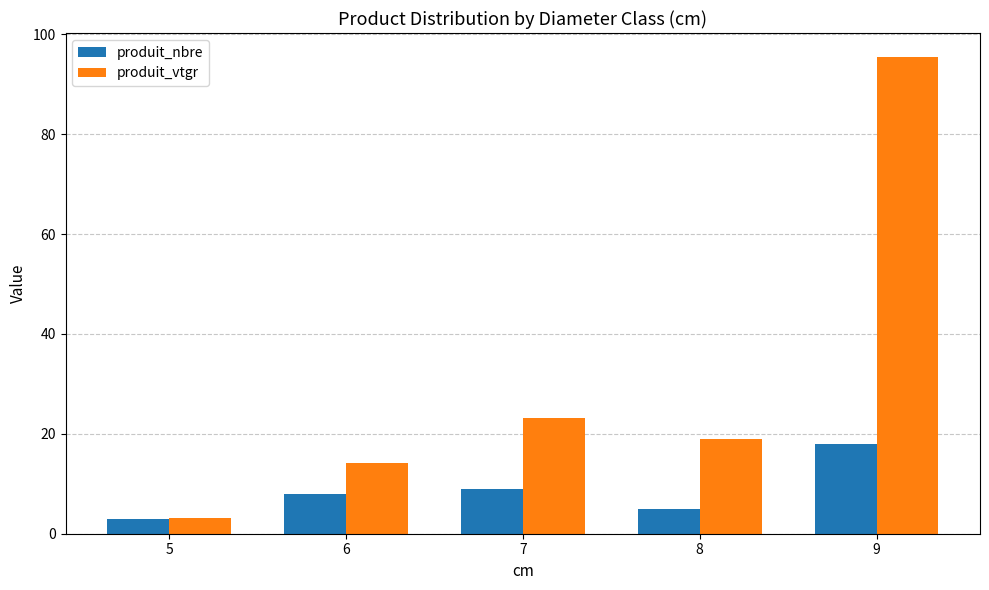

Is it true that produit_vtgr equals 34.9 at 7?

False